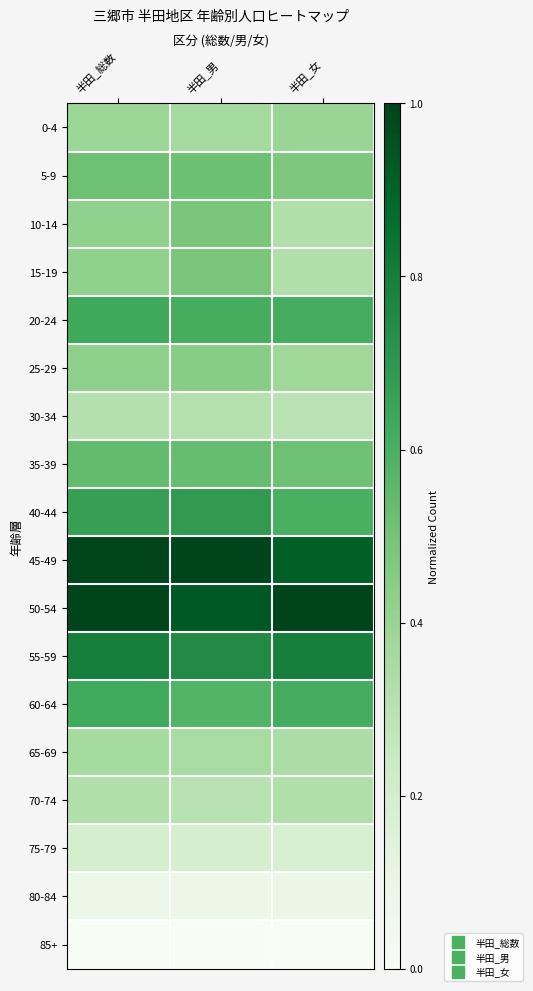

How many data points does each series have?

3